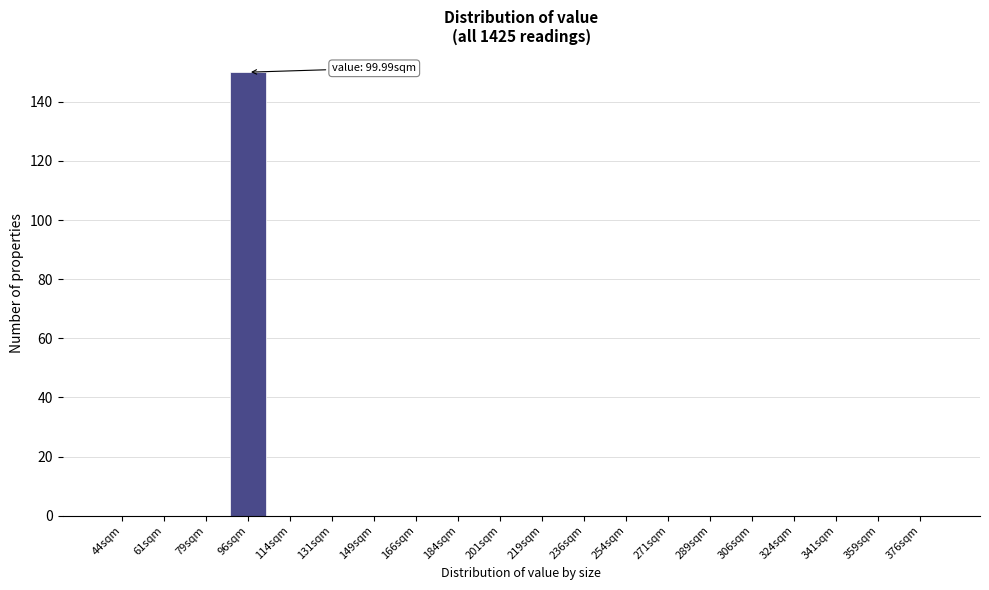

Reading right to left, extract all data points from this chart.

376sqm=0	359sqm=0	341sqm=0	324sqm=0	306sqm=0	289sqm=0	271sqm=0	254sqm=0	236sqm=0	219sqm=0	201sqm=0	184sqm=0	166sqm=0	149sqm=0	131sqm=0	114sqm=0	96sqm=150	79sqm=0	61sqm=0	44sqm=0